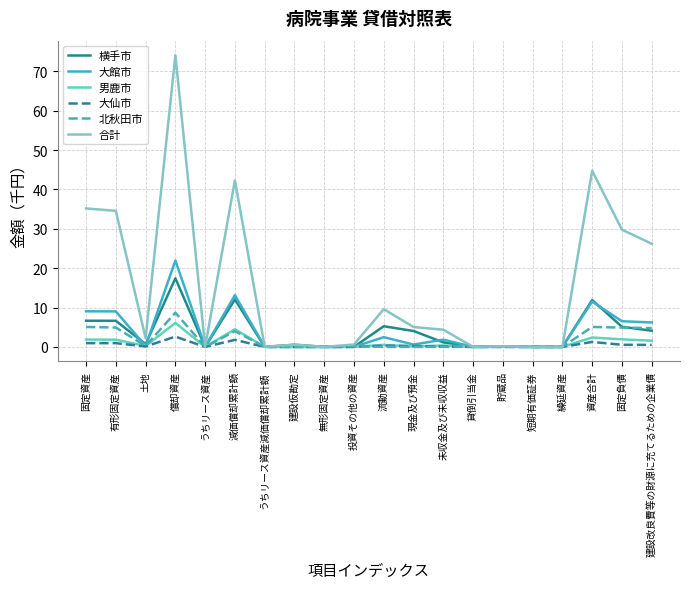

Read the 男鹿市 value at 現金及び預金.

0.1